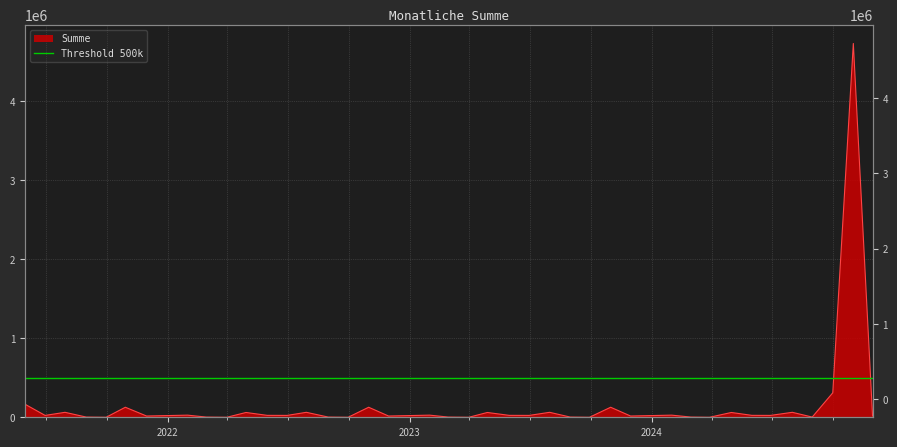

What is the ratio of the value at 2024-05-31 to the value at 2024-09-30?

0.1